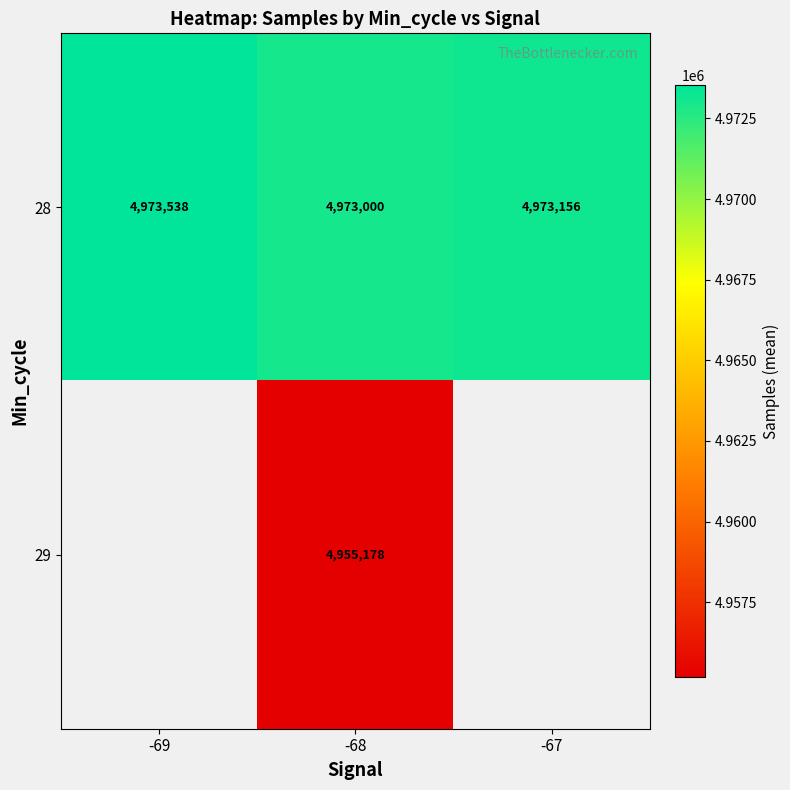

Where does the 28 series first go above 4973156?

-69